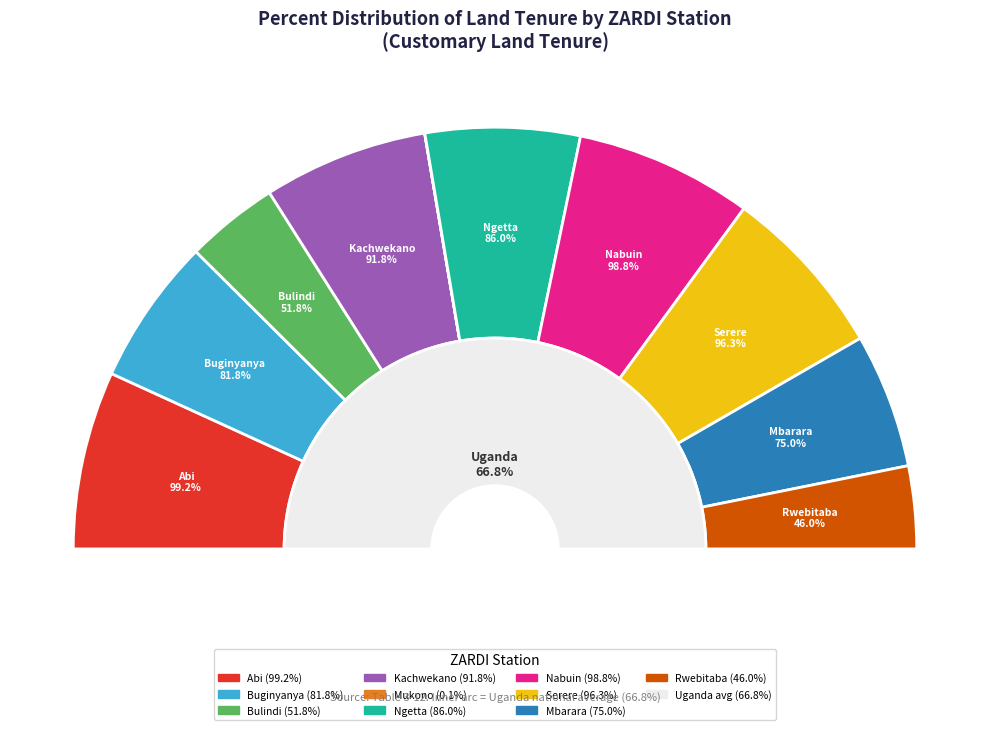

Is there any slice that represents more than half of the pie?

No